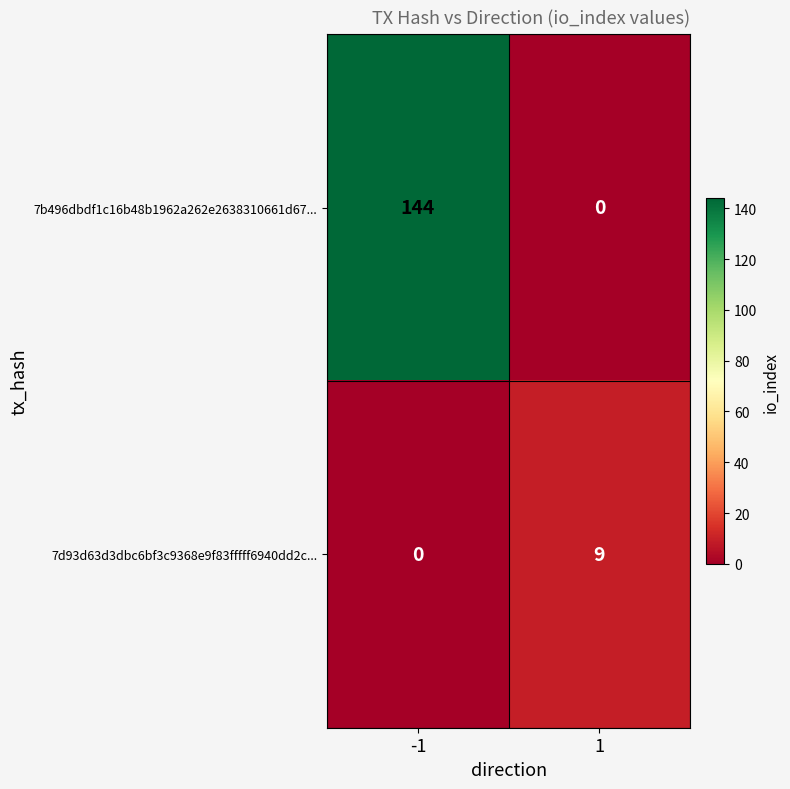

Which series changed the most between -1 and 1?

7b496dbdf1c16b48b1962a262e2638310661d67...